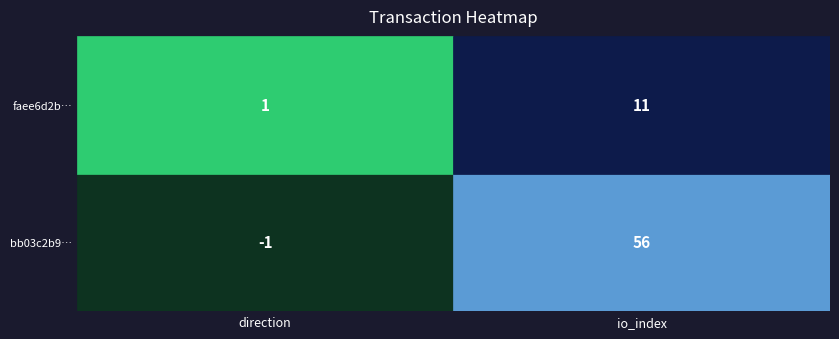

Reading right to left, what are all the values shown in this chart?

bb03c2b986b1ea36e1ed2832b8b7349fc06fe93: 56	-1
faee6d2ba570a7dba6633012df73dc29c759f71: 11	1